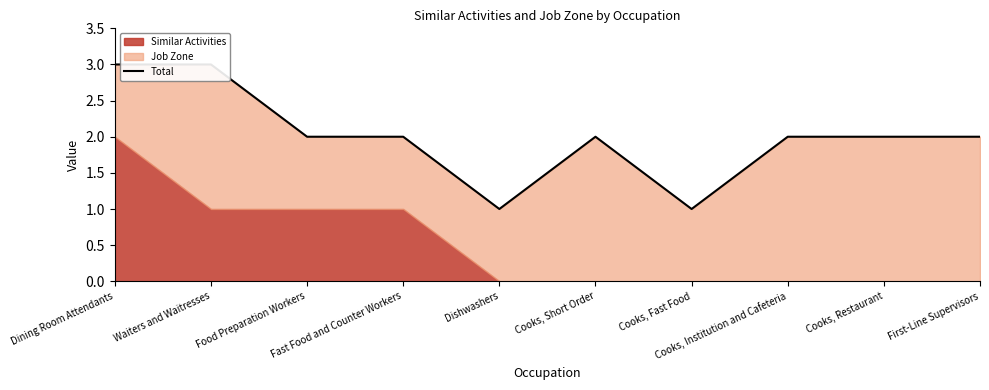

Where is the data nearest to the value 2?

Food Preparation Workers